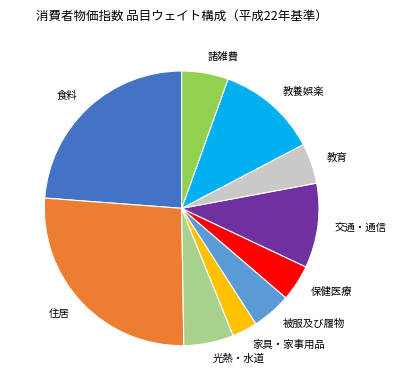

Is there any slice that represents more than half of the pie?

No